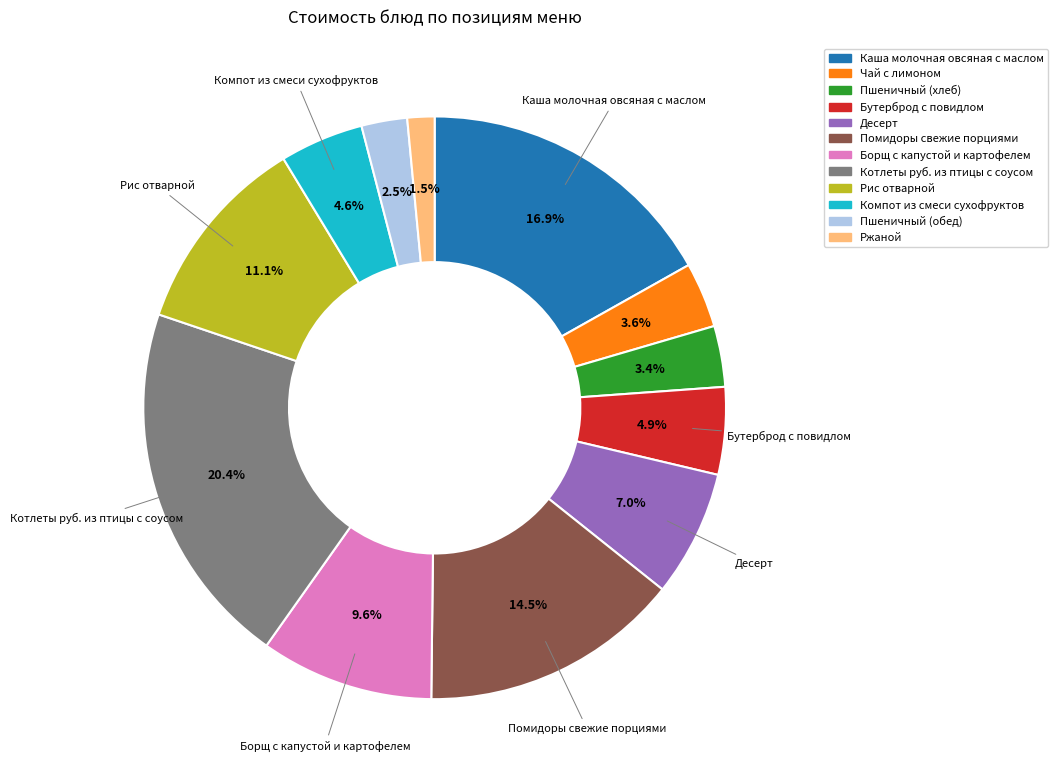

How many segments does this pie chart have?

12